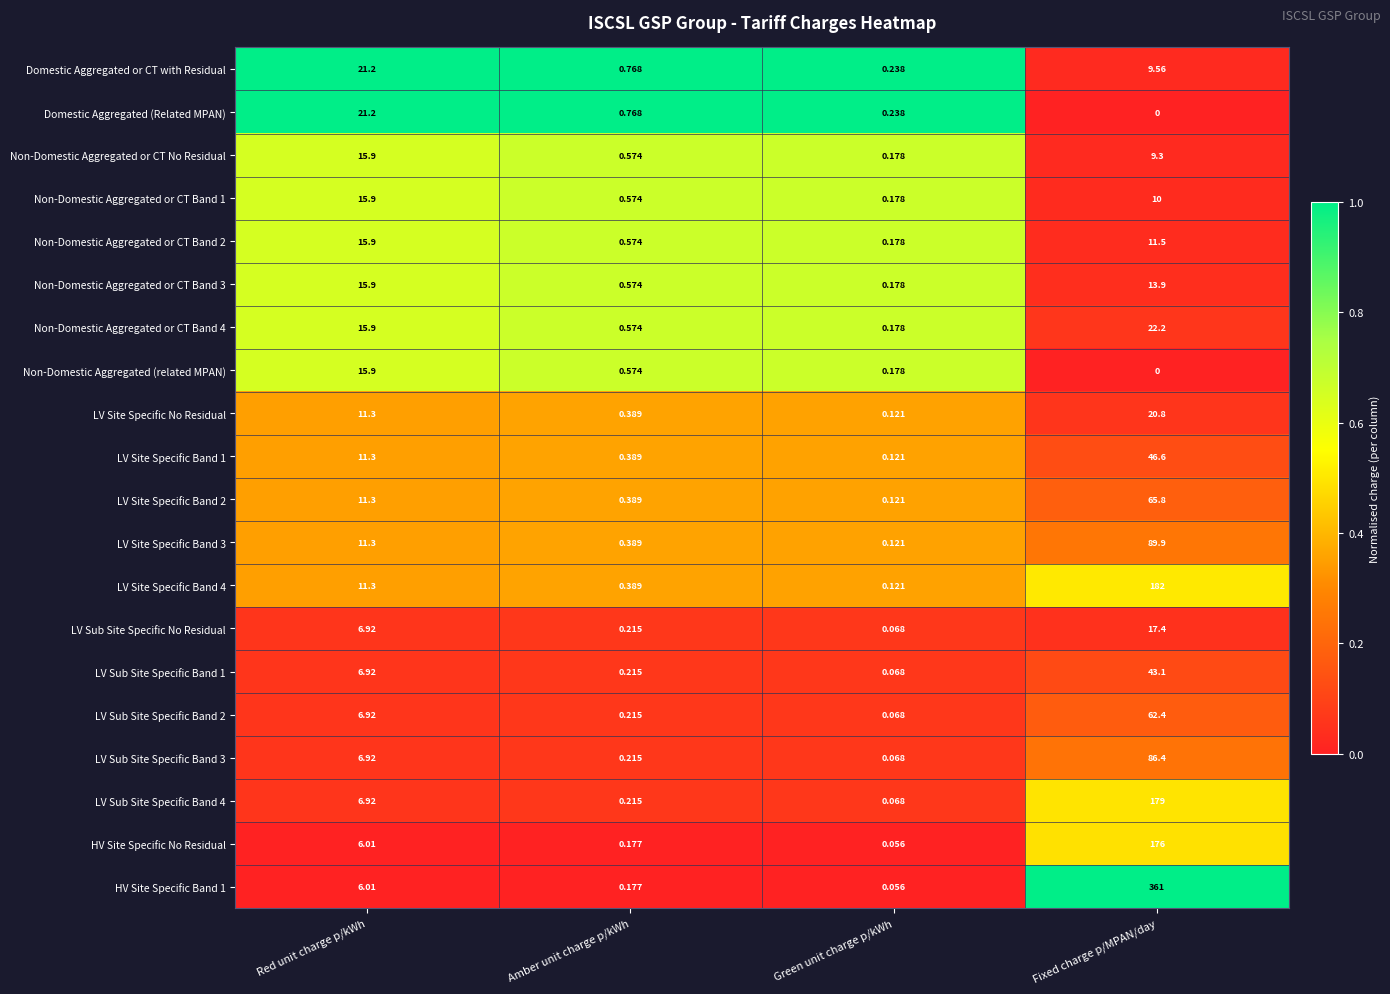

Which series has the largest range (max minus min)?

HV Site Specific Band 1